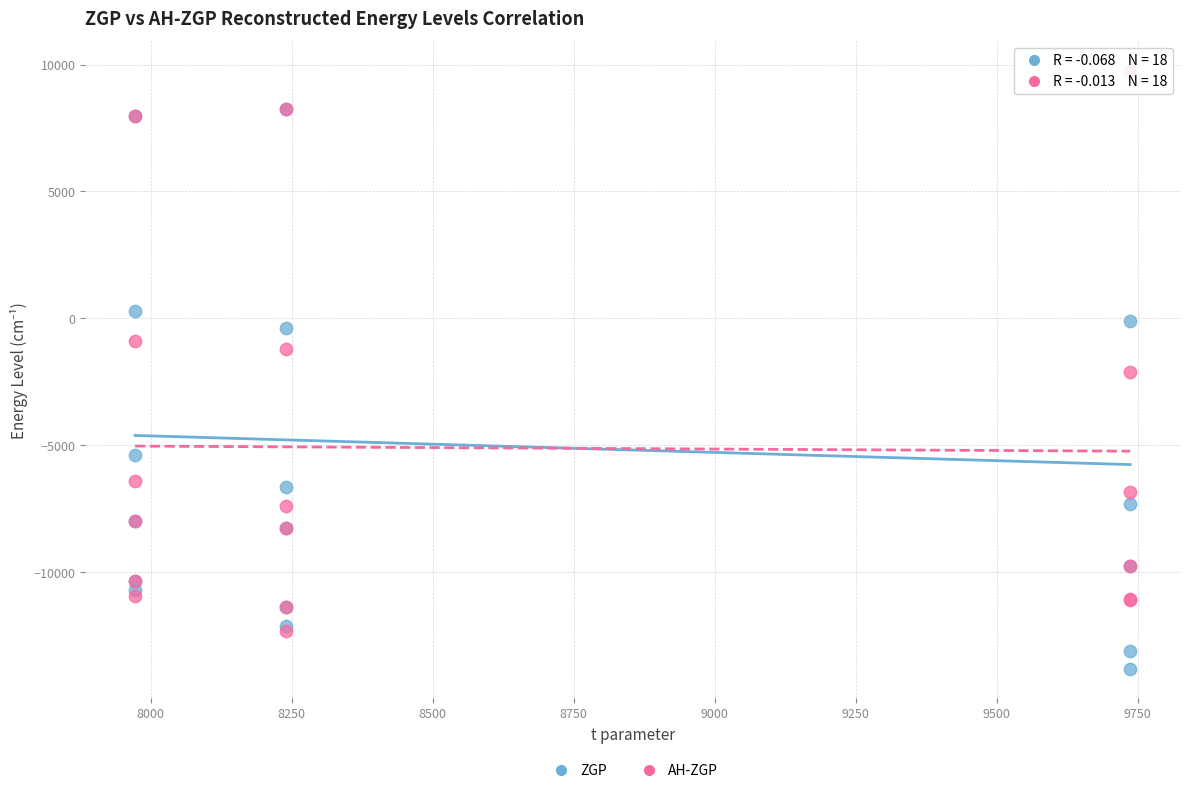

Which series reaches the minimum Y coordinate?

ZGP